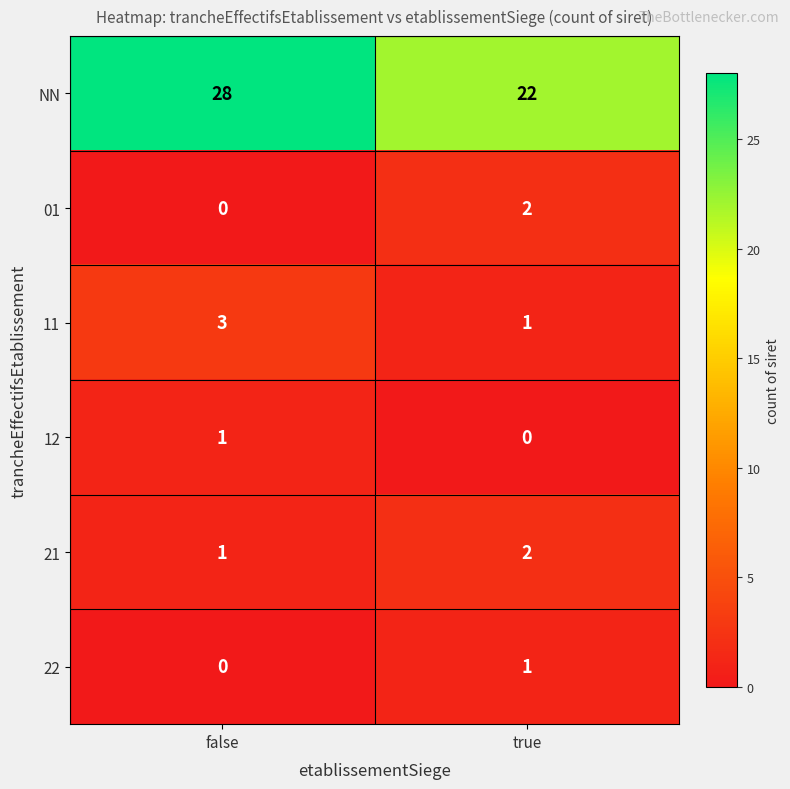

What is the sum of all NN values?

50